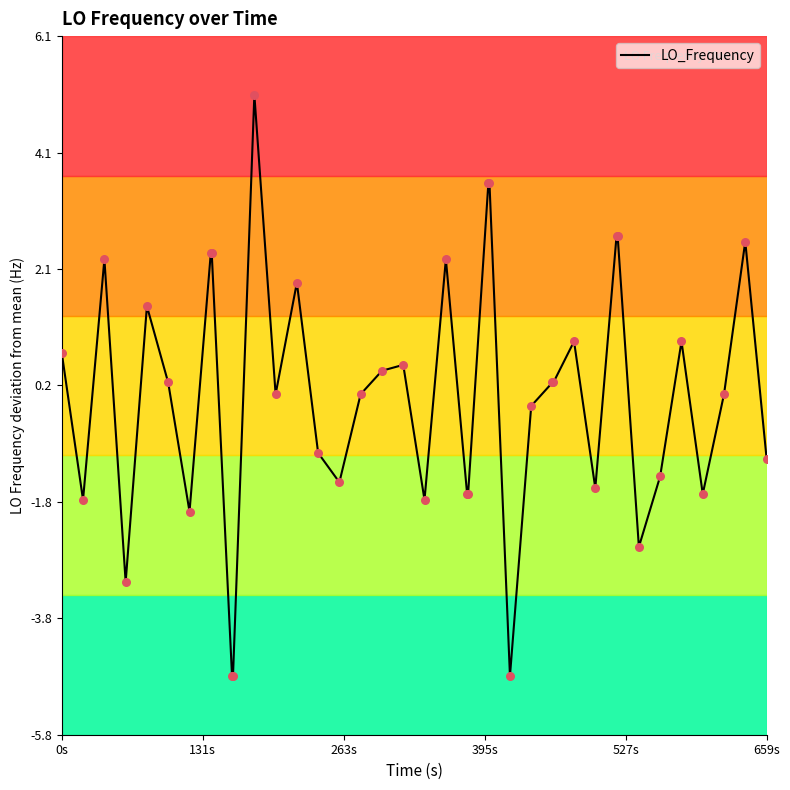

What is the difference between the maximum and minimum values?

9.9